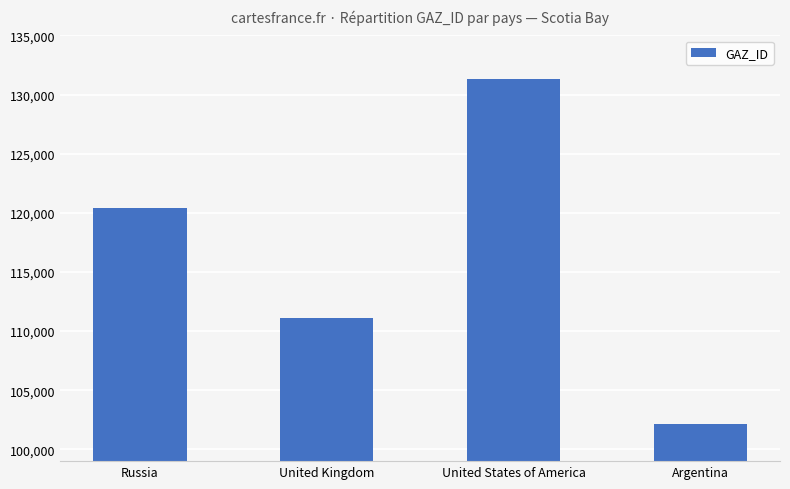

What is the change in value from Russia to Argentina?

-18303